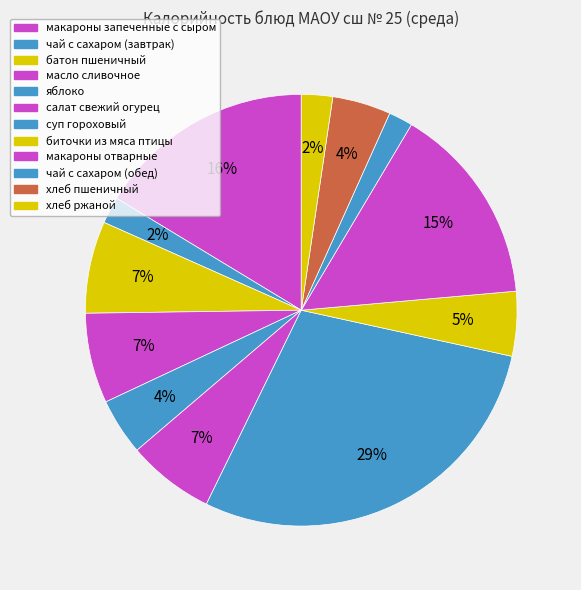

Count the number of slices in the pie.

12